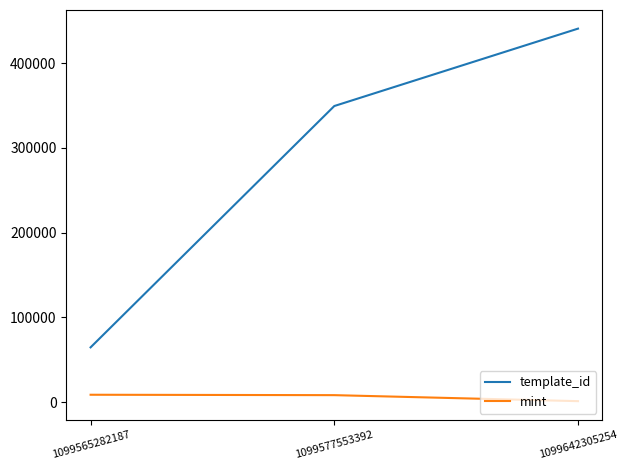

What are all the series names shown in the legend?

template_id, mint